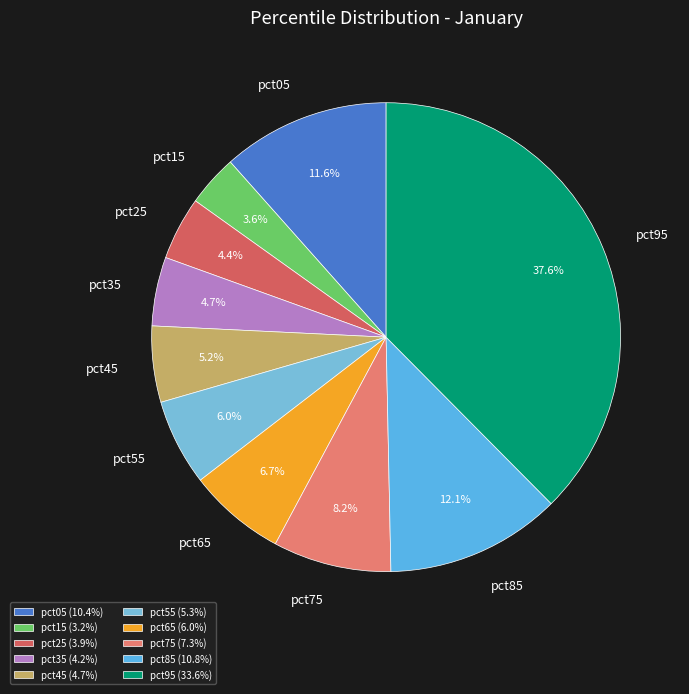

Combined, what portion of the pie is pct55 and pct35?

10.7%